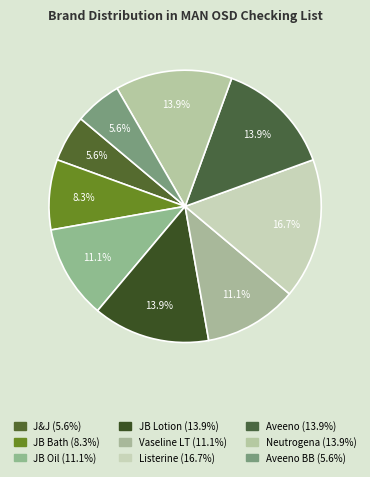

Which category has the smallest portion of the pie?

J&J